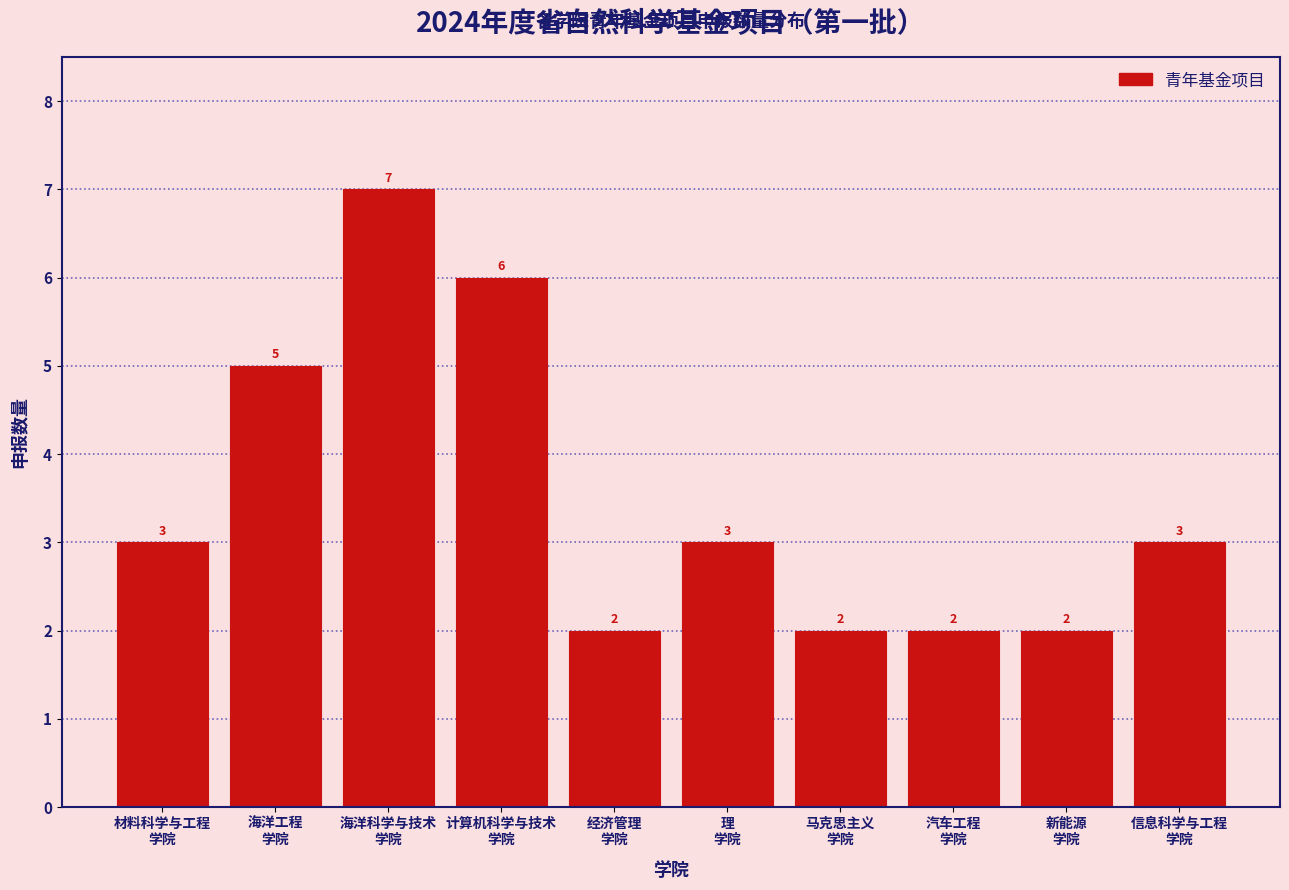

Reading right to left, transcribe all the data shown in this chart.

3	2	2	2	3	2	6	7	5	3